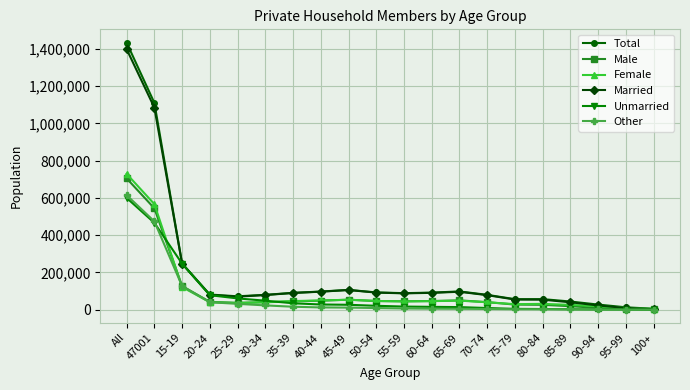

The Married series shows 104979 at 45-49. True or false?

True